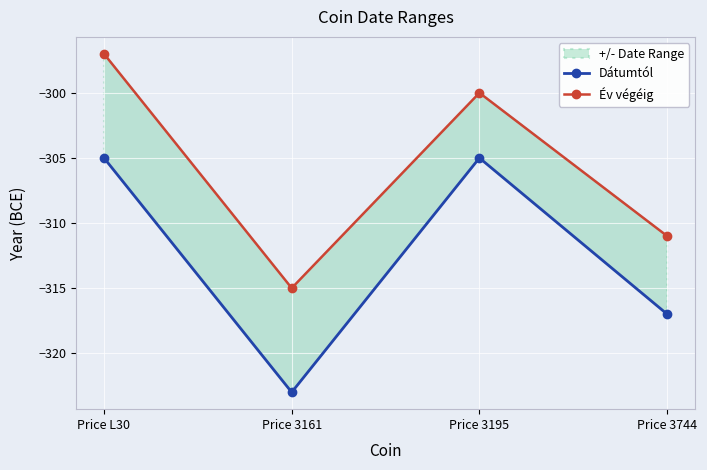

What is the difference between the highest and lowest values at Price L30?

8